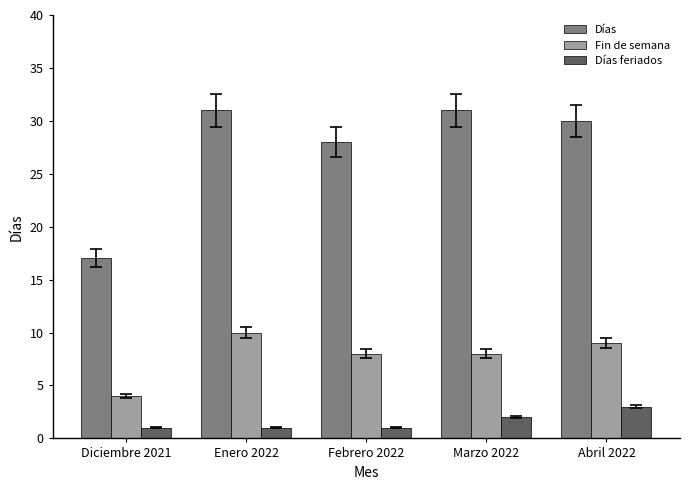

Rank the series at Marzo 2022 from highest to lowest value.

Días, Fin de semana, Días feriados